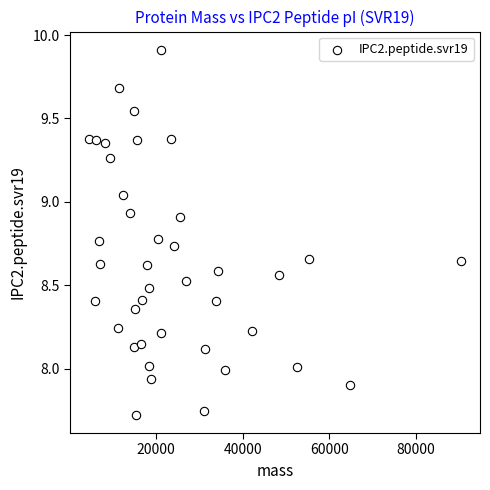

What is the range of X values (max minus min)?

85989.2